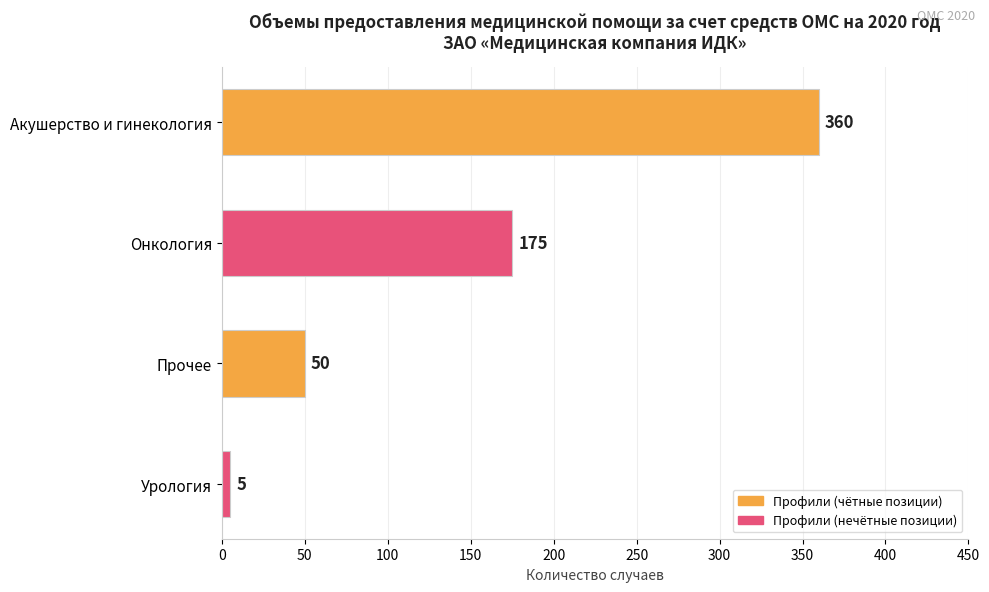

Rank the categories by value from highest to lowest.

Акушерство и гинекология, Онкология, Прочее, Урология